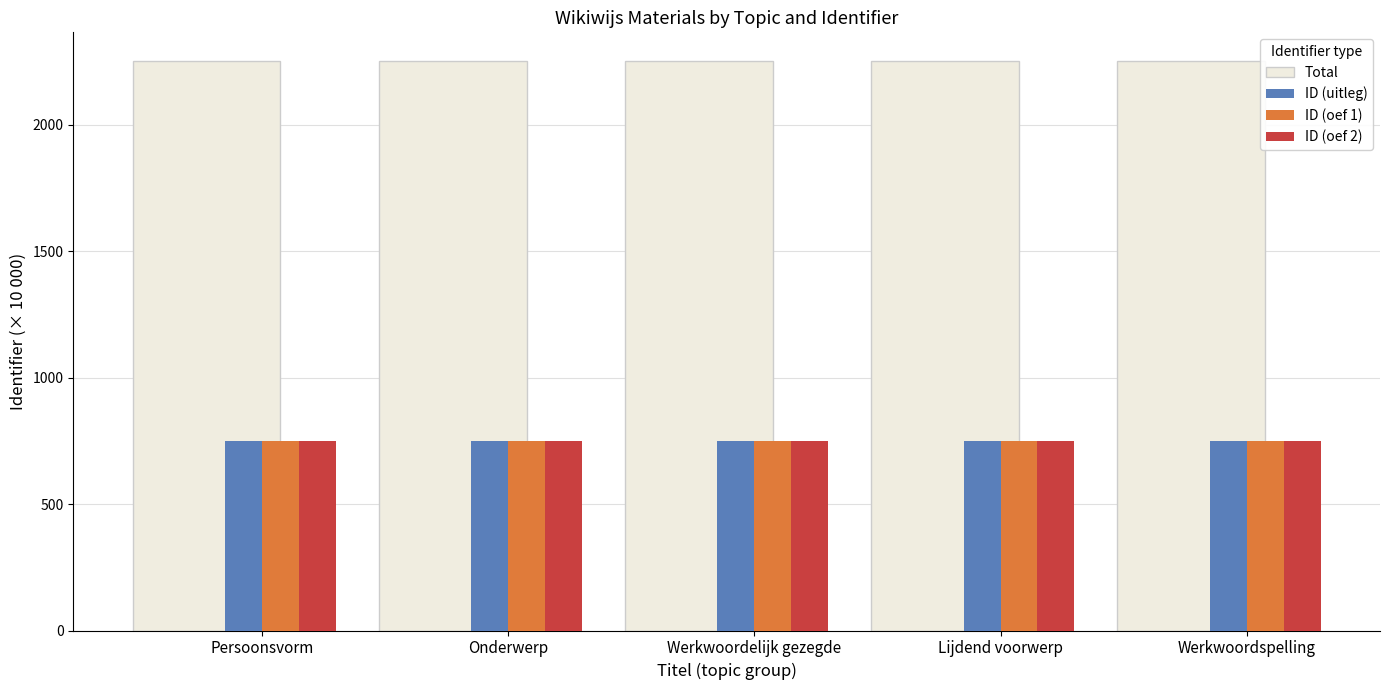

What is the label of the 2nd bar from the left?

Onderwerp